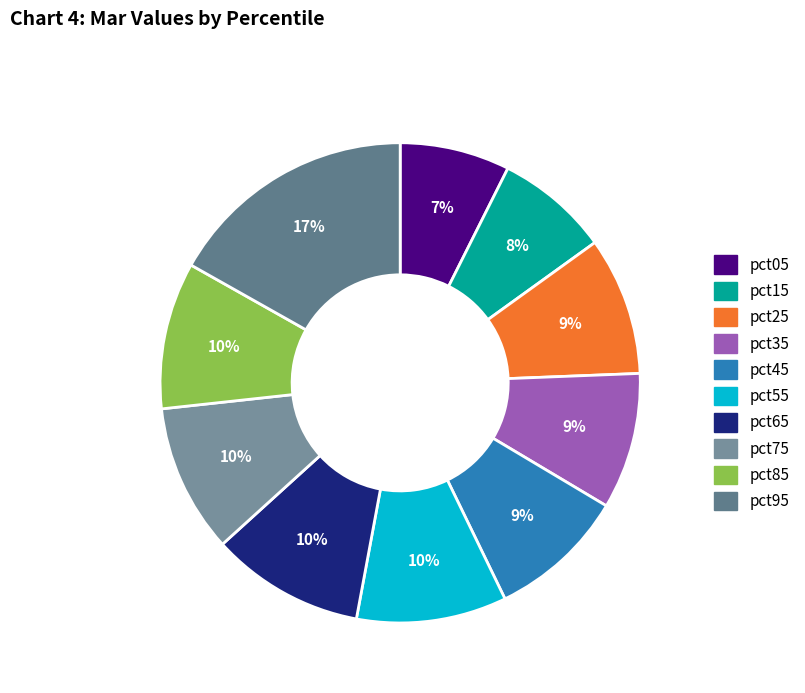

How many segments does this pie chart have?

10